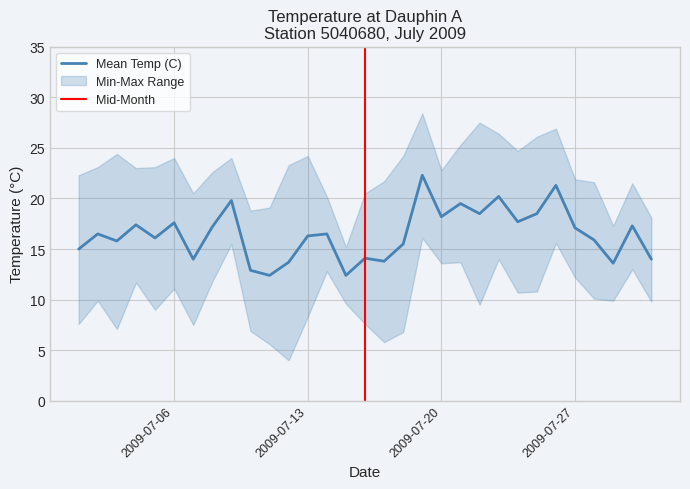

How many distinct data groups are displayed?

3